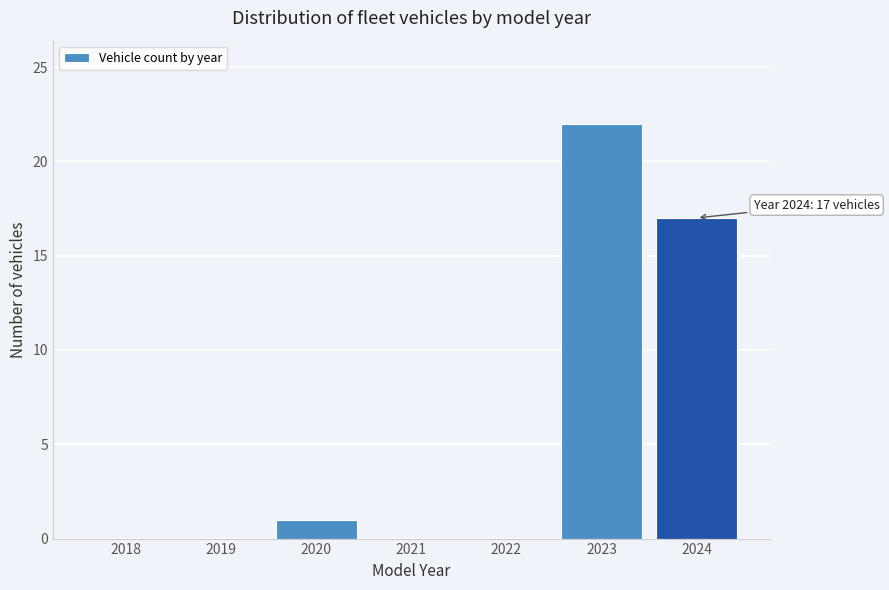

Reading left to right, list all the values displayed in this chart.

2018=0	2019=0	2020=1	2021=0	2022=0	2023=22	2024=17